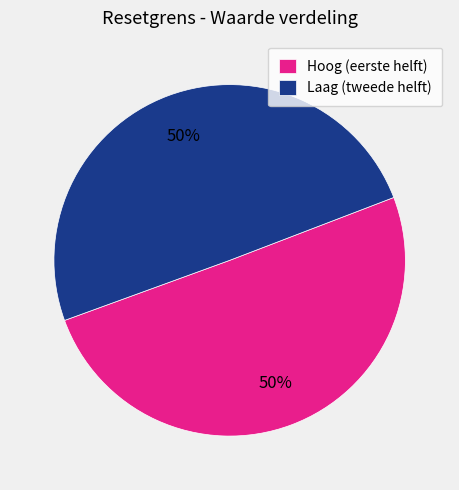

Do Laag (tweede helft) and Hoog (eerste helft) together represent more than half of the pie?

Yes